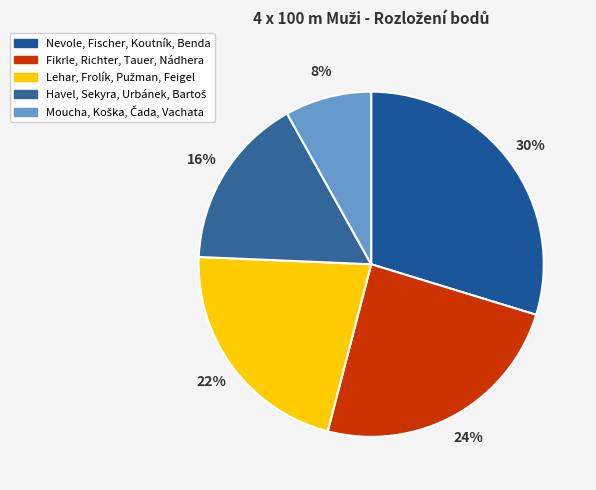

What percentage do Moucha, Koška, Čada, Vachata and Lehar, Frolík, Pužman, Feigel together represent?

29.7%